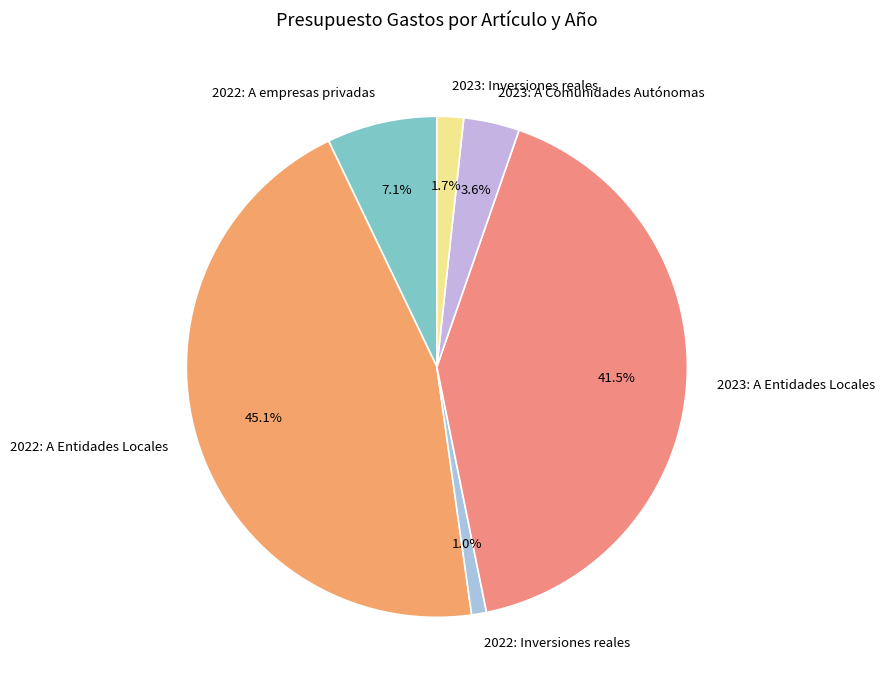

Which slice is the smallest?

2022: Inversiones reales